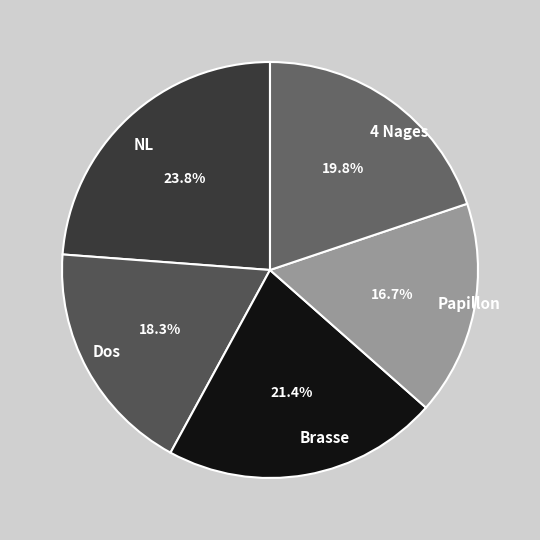

What percentage is the Dos slice, to the nearest percent?

18%